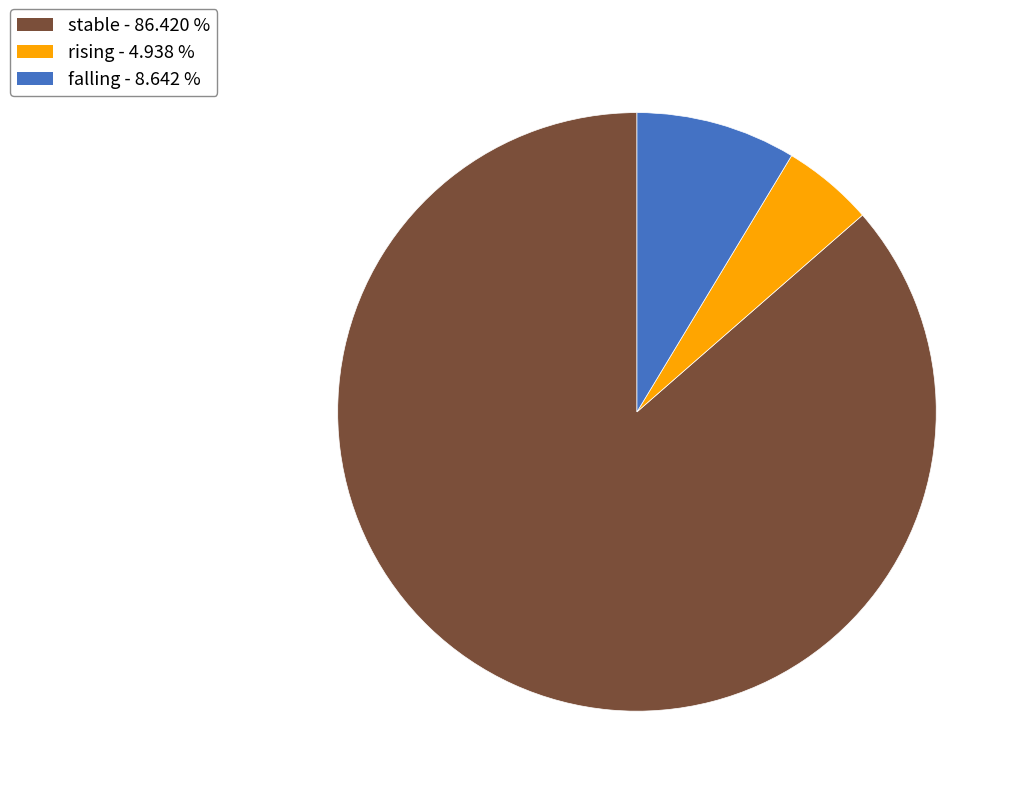

Is it true that stable is 86% of the pie?

True